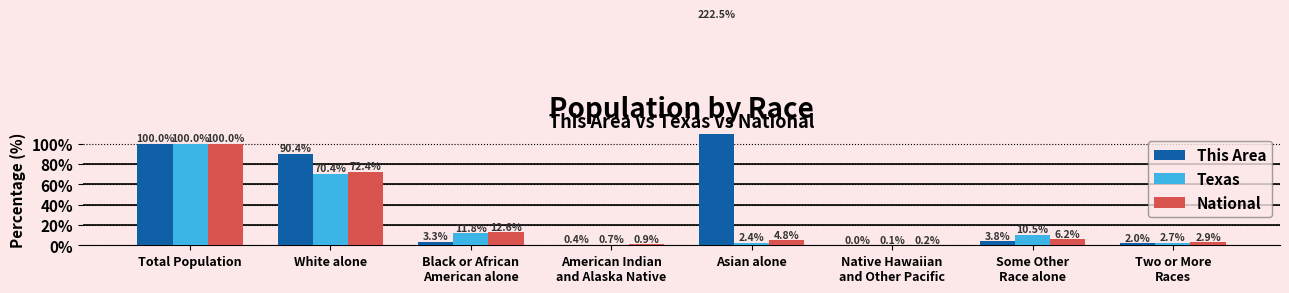

What is the label of the 3rd bar from the right?

Native Hawaiian
and Other Pacific